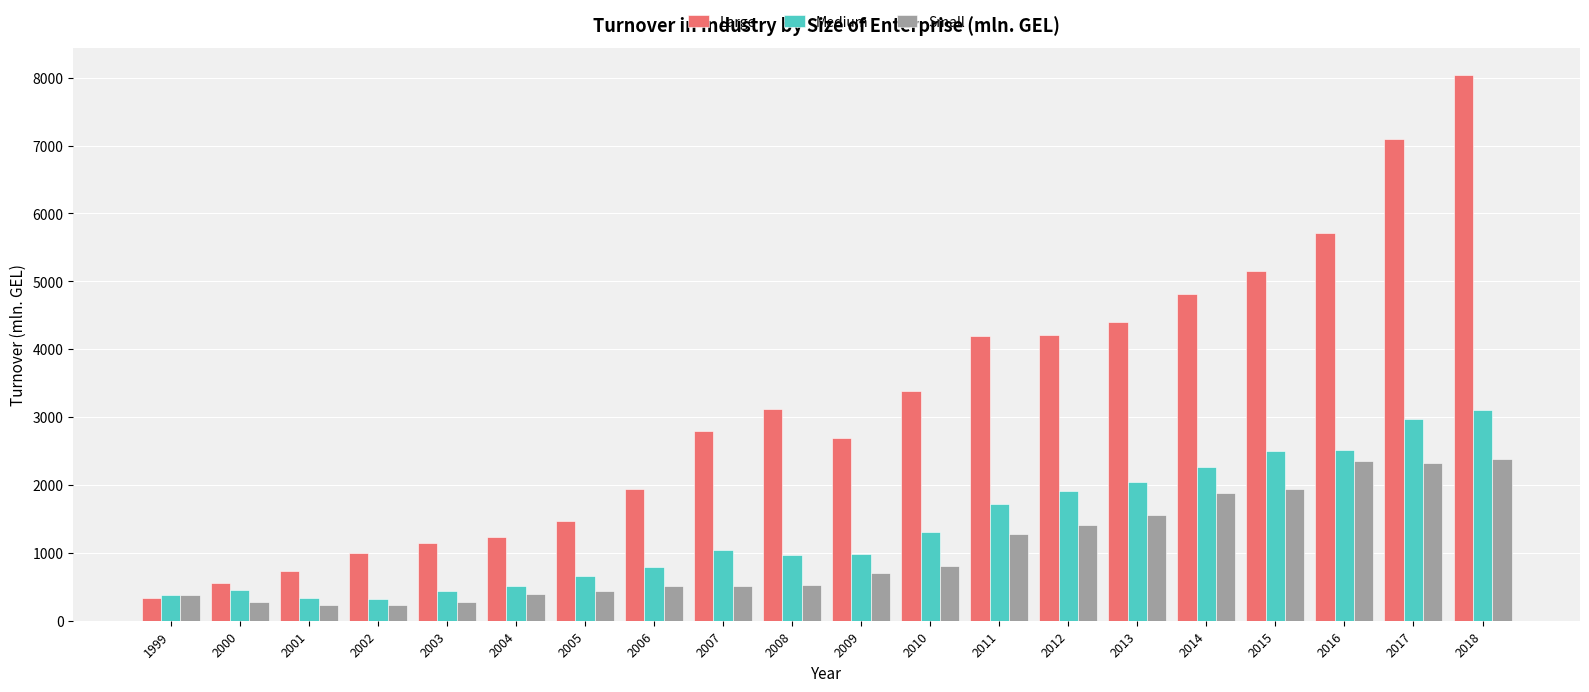

What is the value of the Small bar at the 11th from the left?

704.4